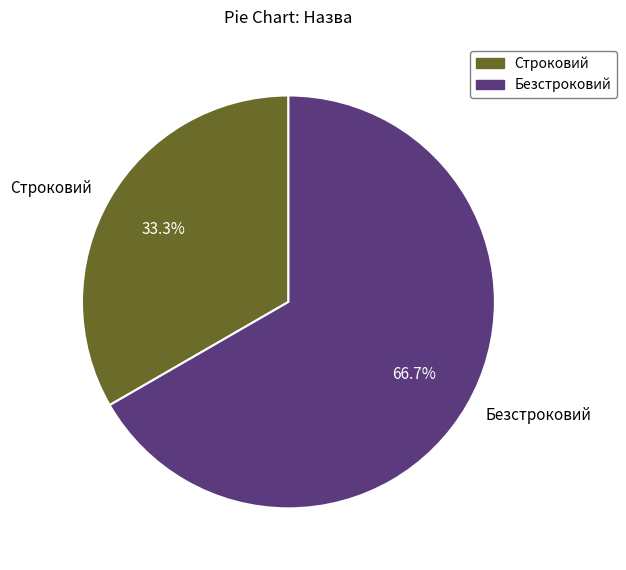

Between Строковий and Безстроковий, which is larger?

Безстроковий